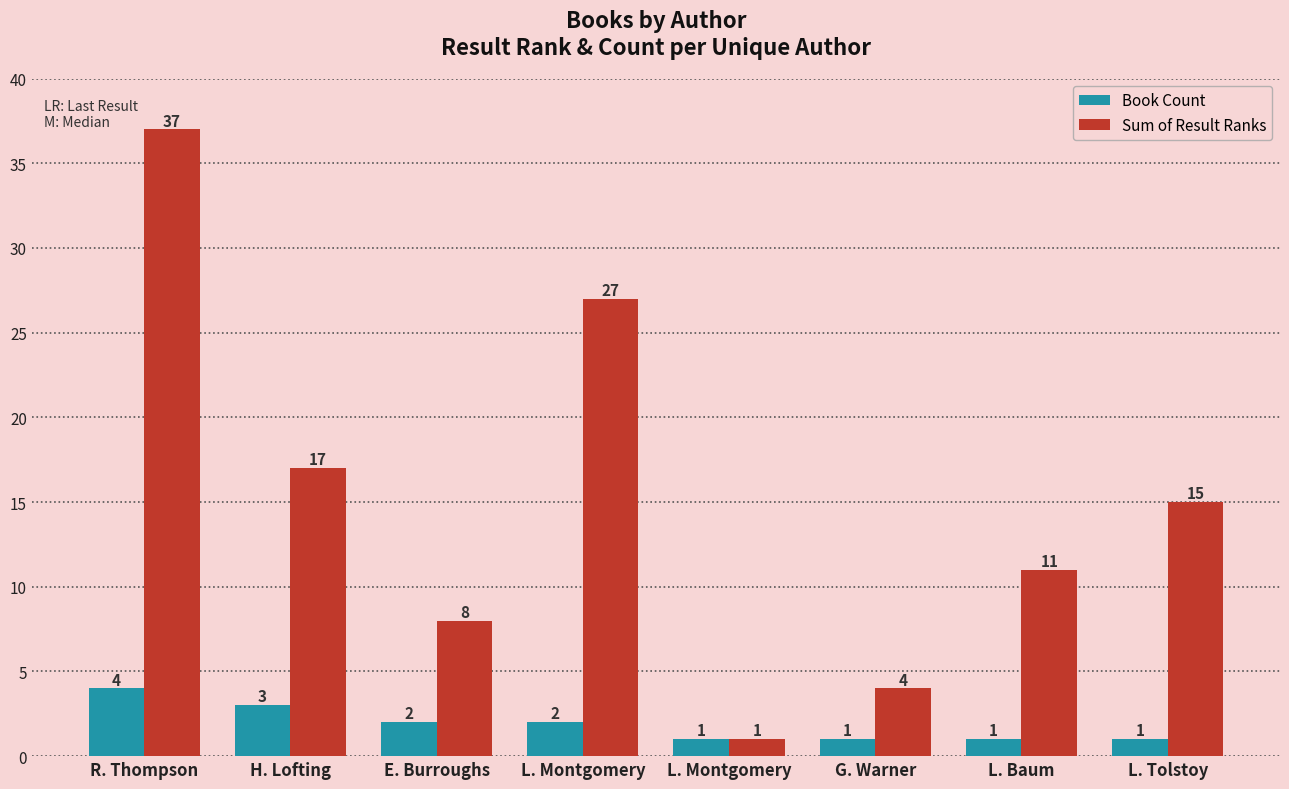

True or false: Sum of Result Ranks has a value of 13 at E. Burroughs.

False